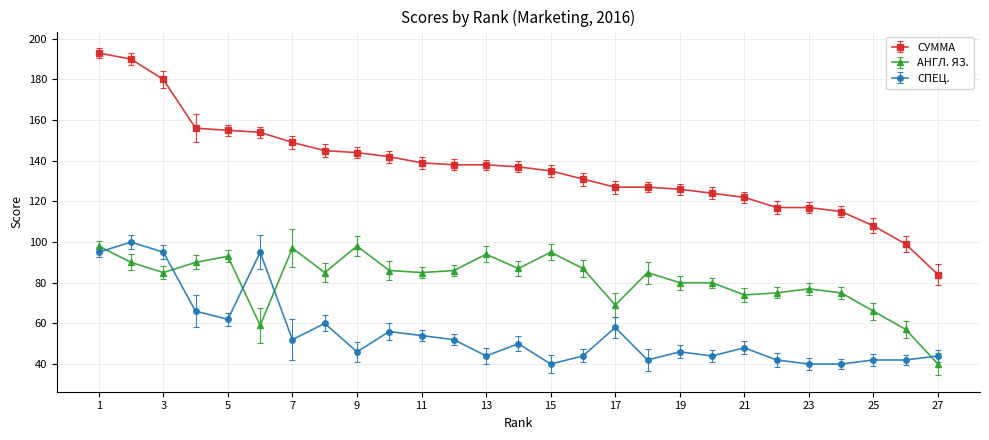

List the series in order of their overall mean, highest first.

СУММА, АНГЛ. ЯЗ., СПЕЦ.